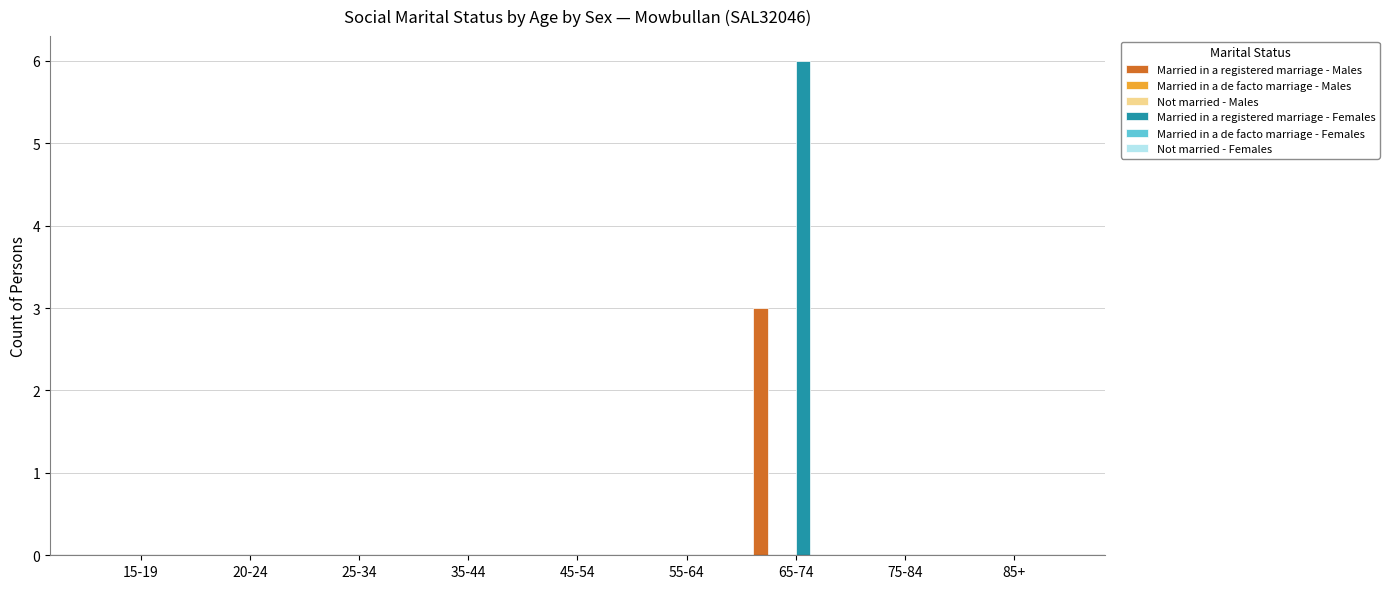

How many series are shown in this chart?

6